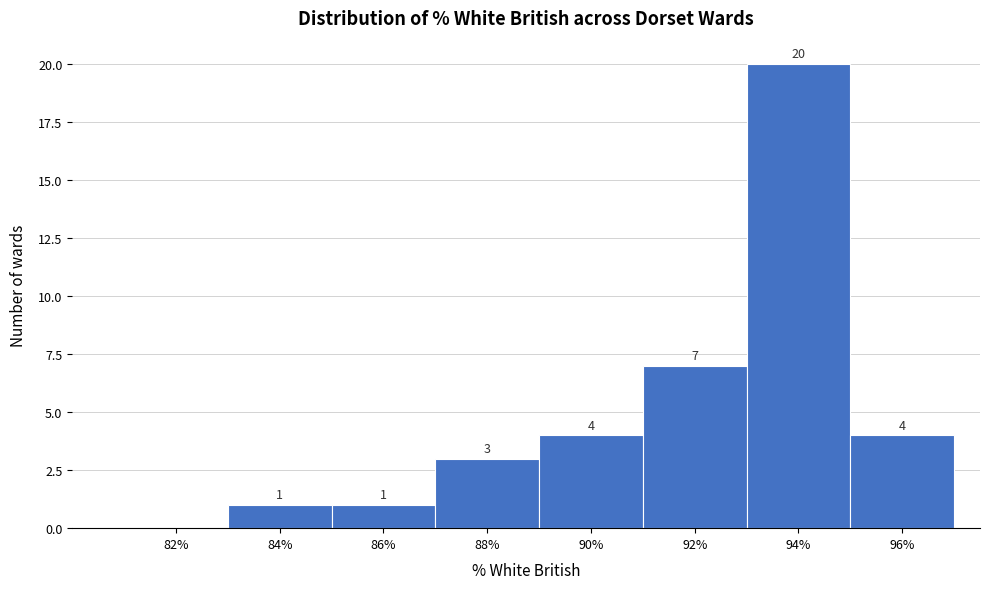

What is the sum of all values?

40